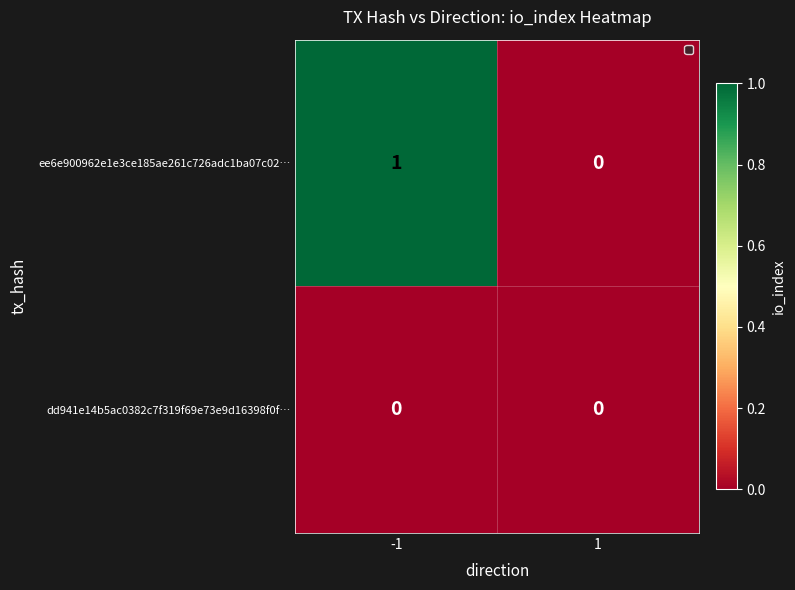

Rank the series by their maximum value, from lowest to highest.

dd941e14b5ac0382c7f319f69e73e9d16398f0f…, ee6e900962e1e3ce185ae261c726adc1ba07c02…